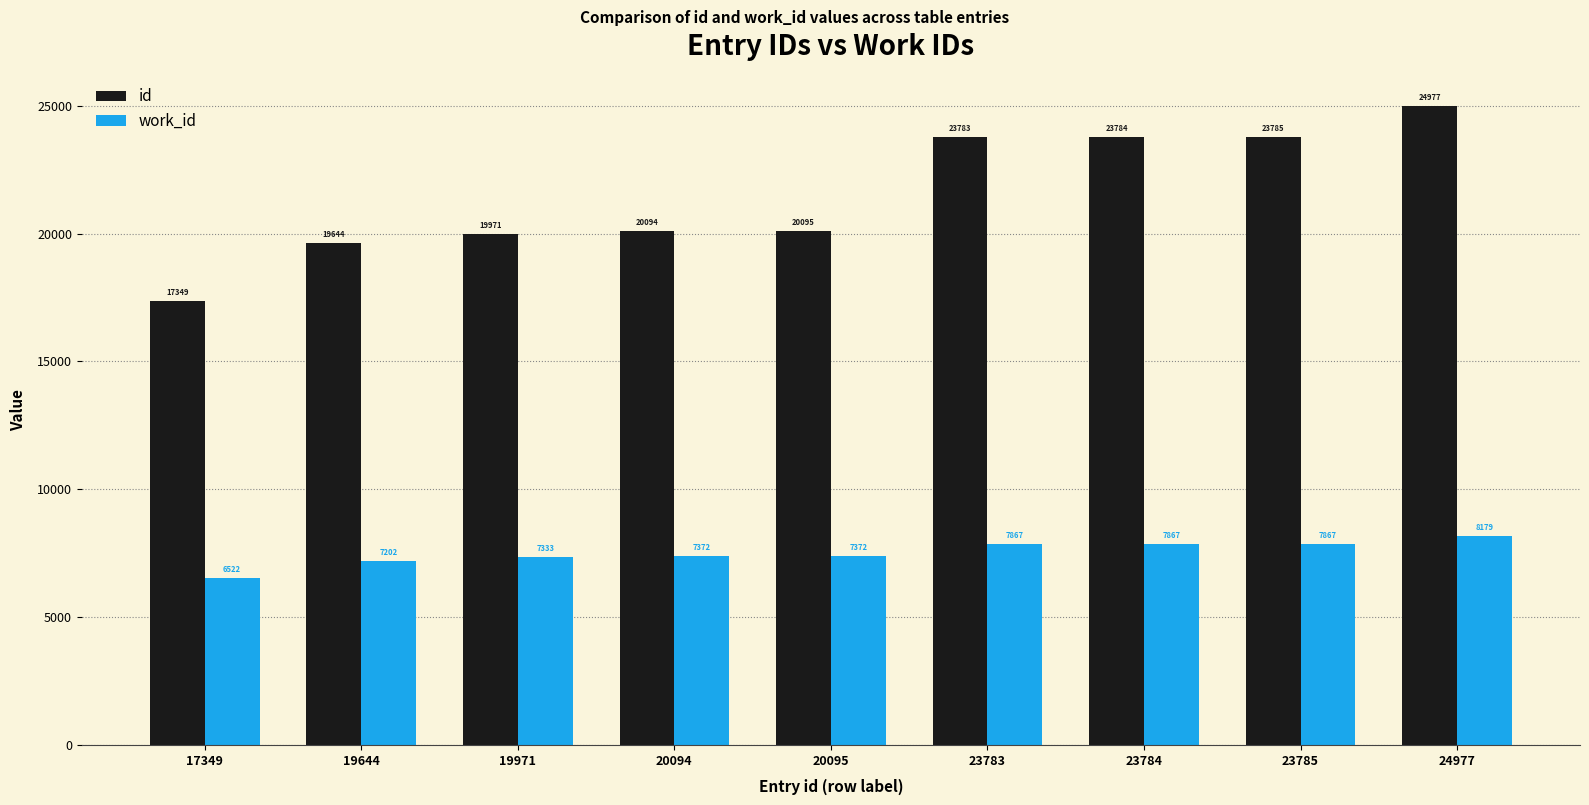

Is it true that id equals 9689 at 19644?

False